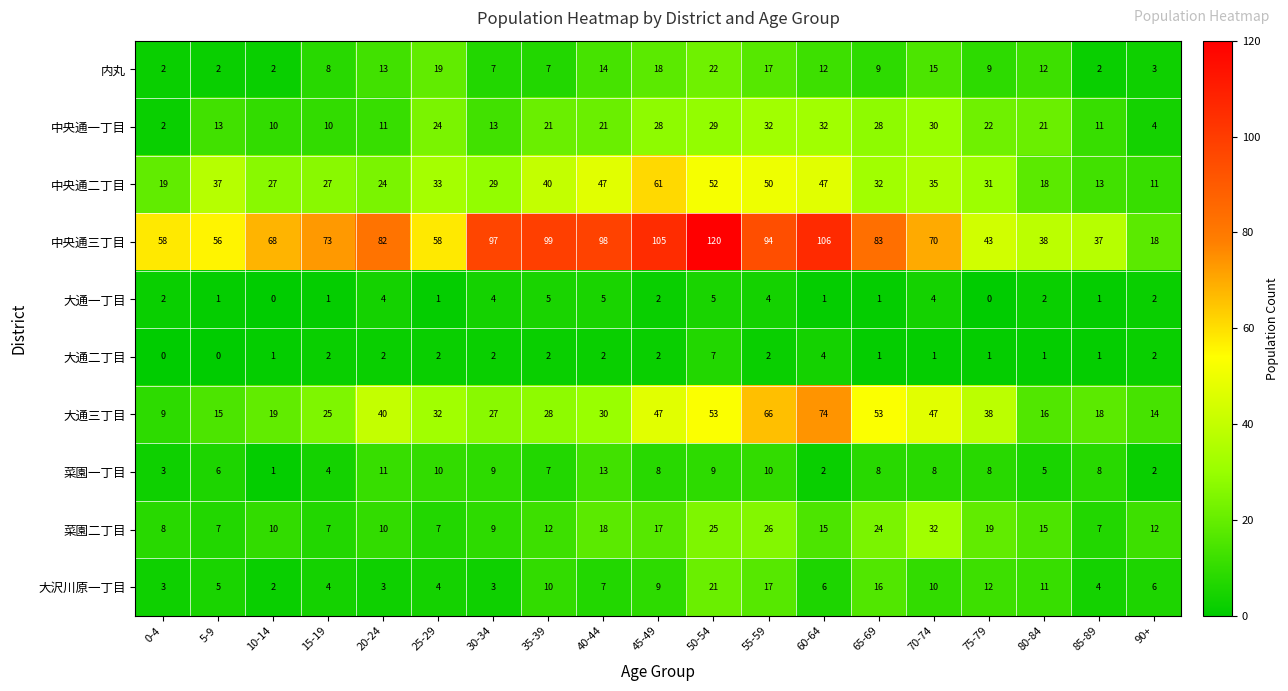

Count the number of categories in the chart.

19